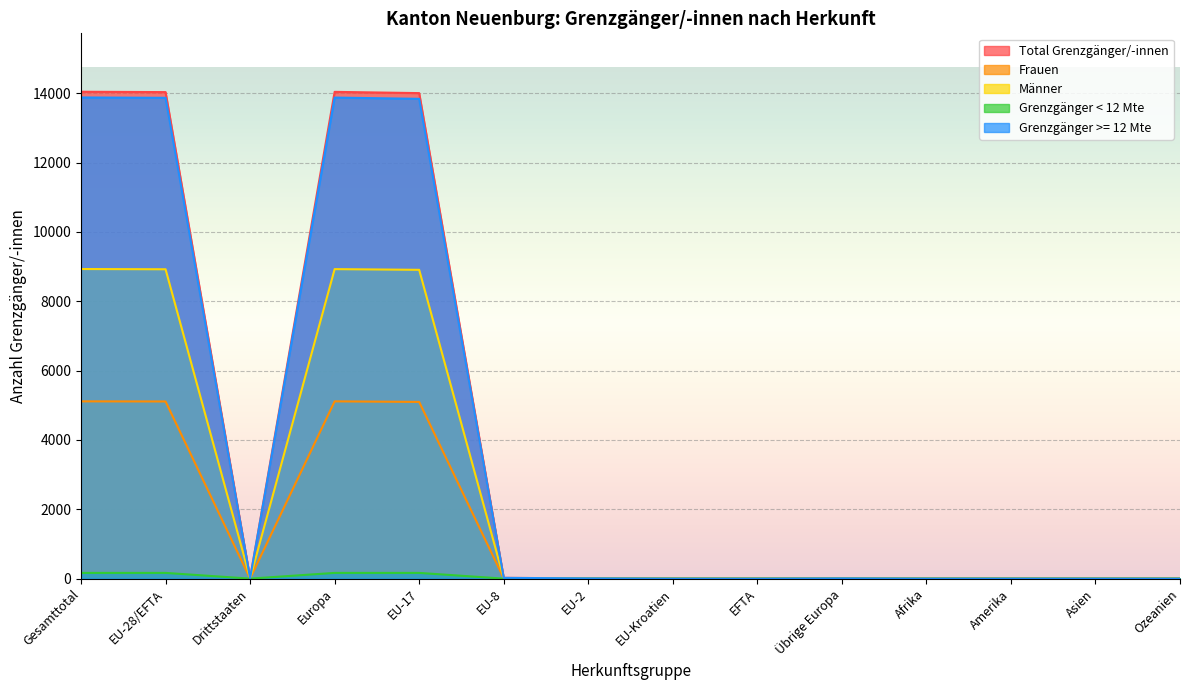

What is the label of the 10th point from the right?

EU-17